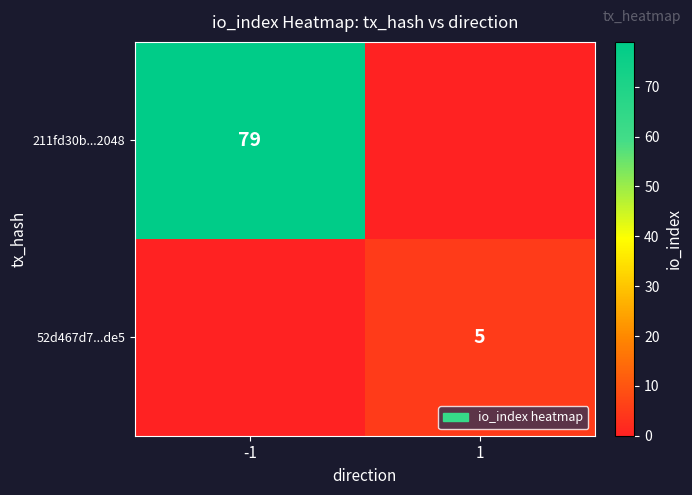

True or false: 211fd30b...2048 has a value of 79 at -1.

True